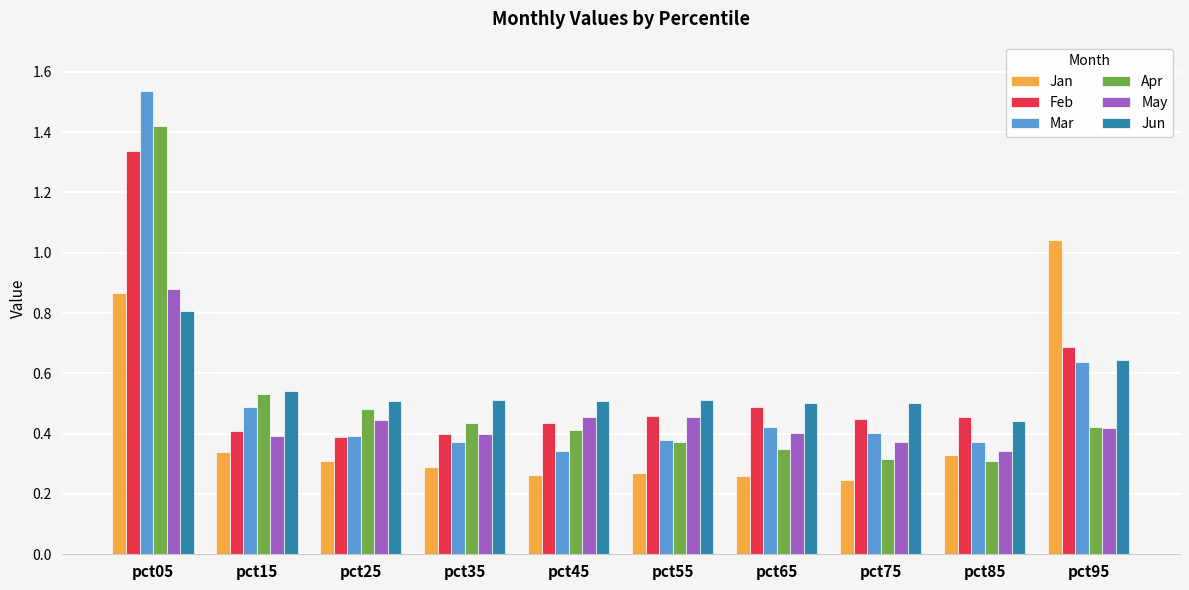

The Mar series shows 0.4 at pct35. True or false?

True